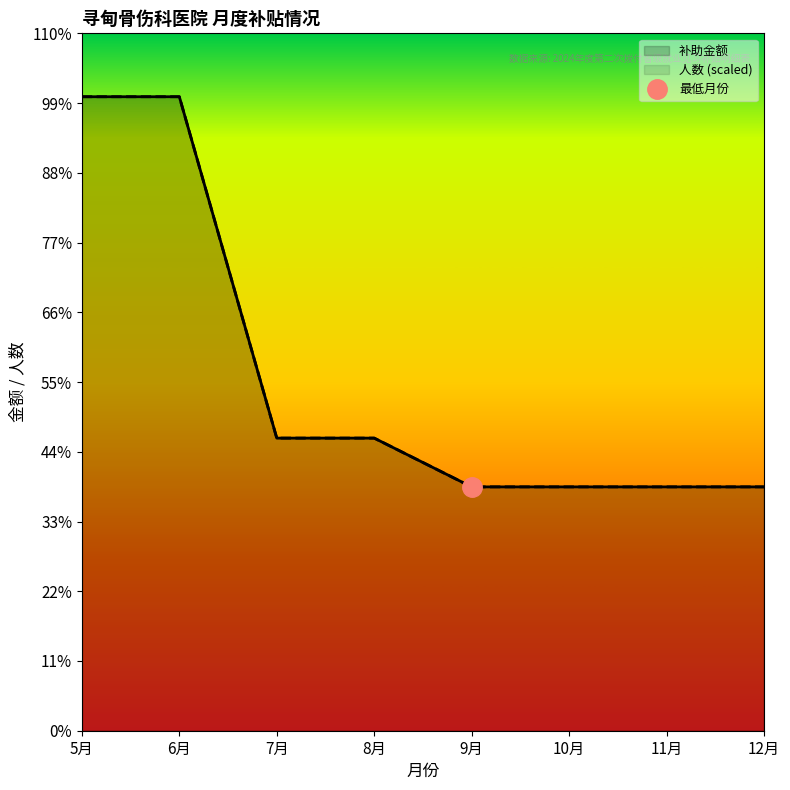

List the series in order of their peak value, lowest first.

补助金额, 人数 (scaled)